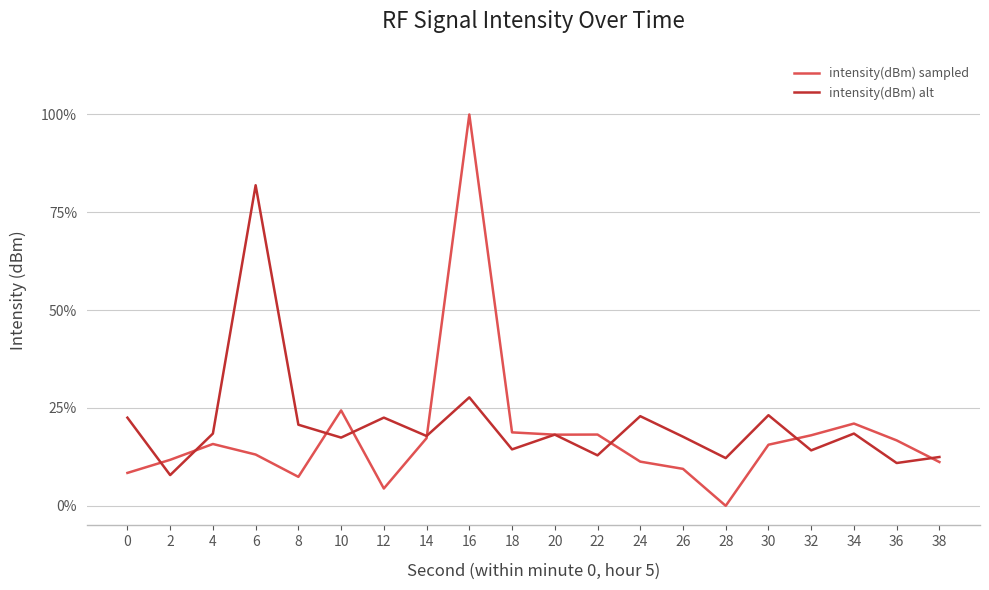

Is the value of intensity(dBm) alt at 8 greater than the value of intensity(dBm) sampled at 4?

Yes